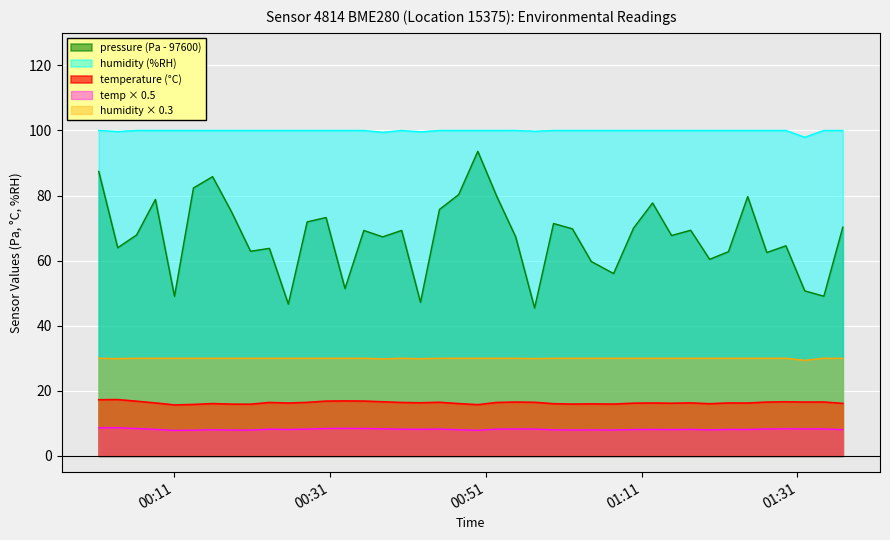

At how many categories does at least one series exceed 90?

40